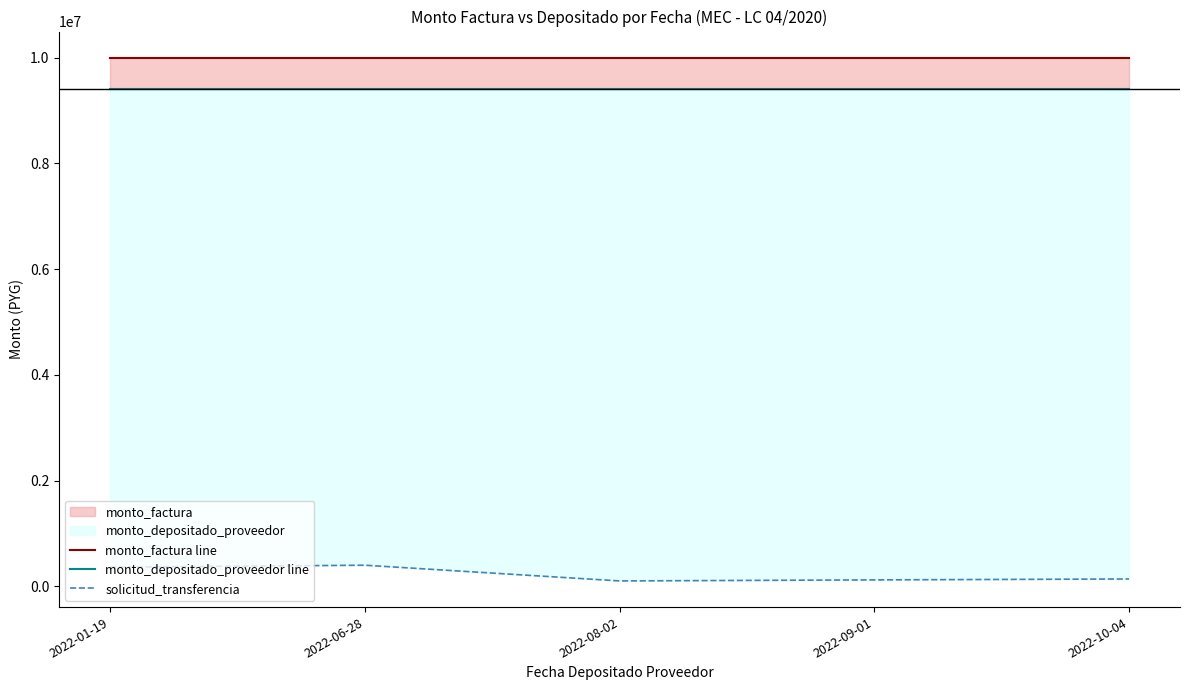

What is the greatest value displayed?

10000000